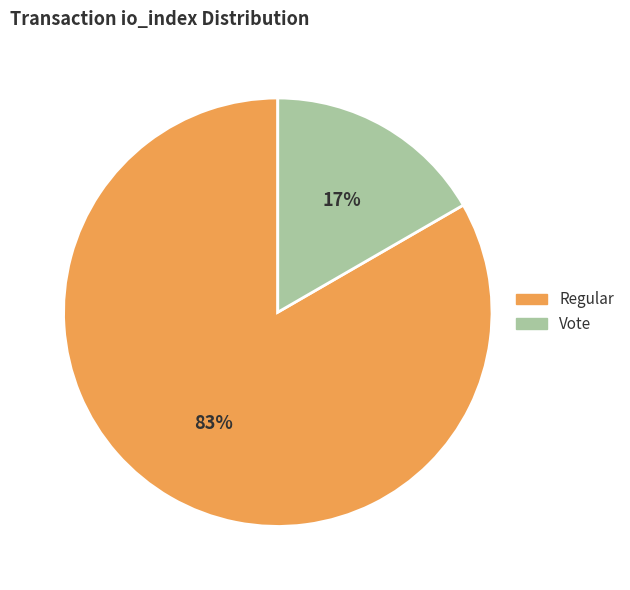

Count the number of slices in the pie.

2